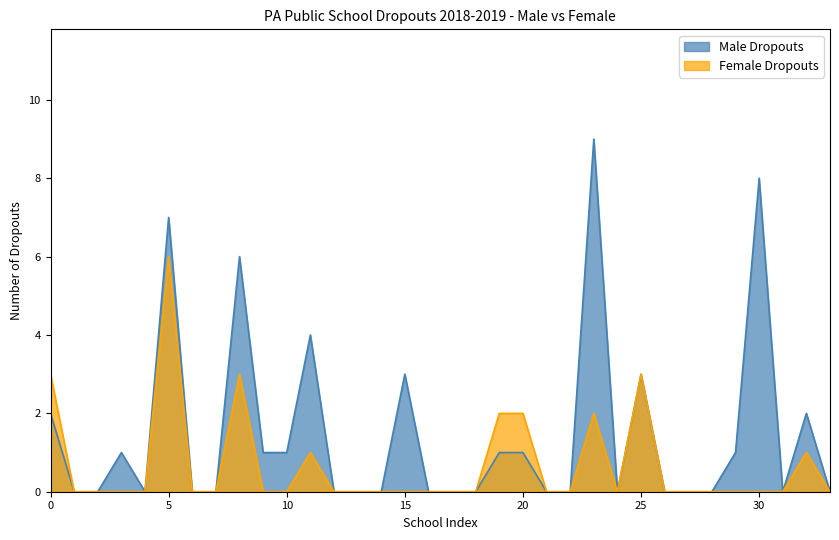

What are all the series names shown in the legend?

Male Dropouts, Female Dropouts